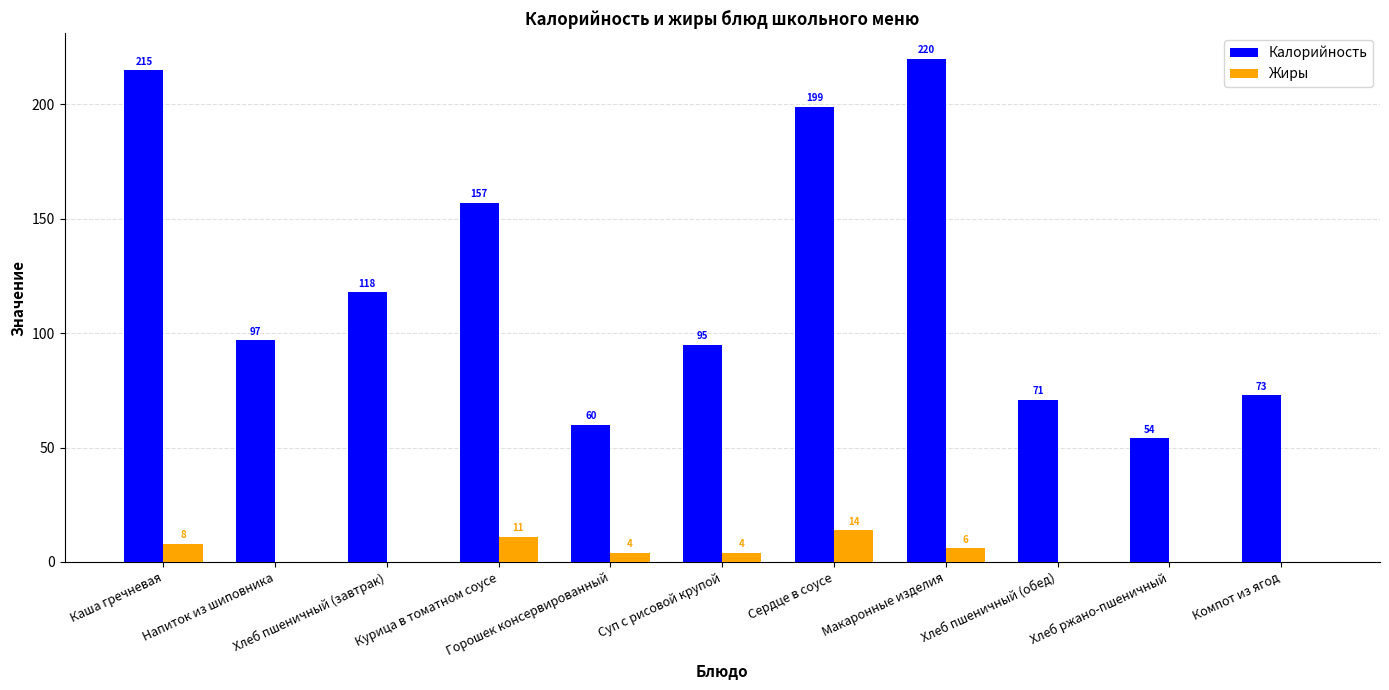

What is the difference between the Калорийность values at Хлеб пшеничный (завтрак) and Макаронные изделия?

102